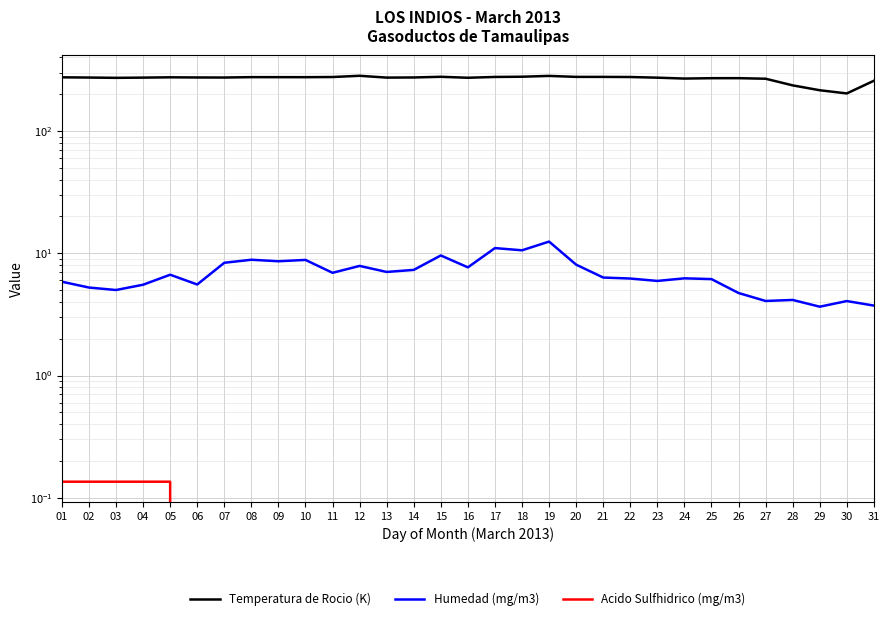

Between 10 and 17, which series saw the biggest shift?

Humedad (mg/m3)